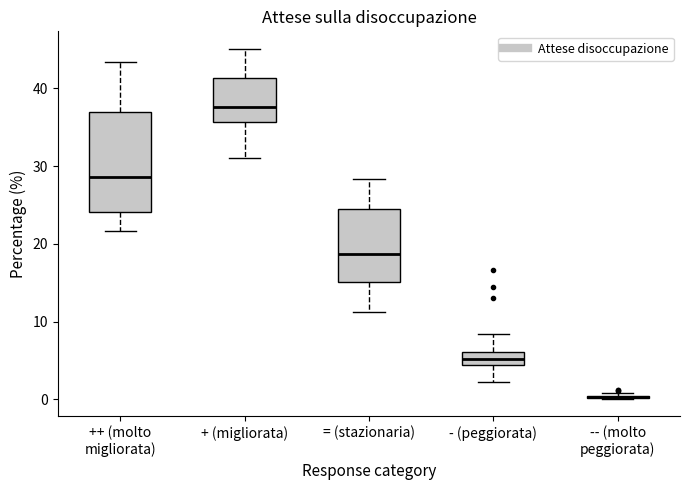

Reading left to right, transcribe this box plot: for each box, give where its median line is, the range the box spans, and where its two whiskers end, as read against the y-axis. The values are not printed on the chart, so give them approximately, as read against the axis.

++ (molto migliorata): median 29, box 24 to 37, whiskers 22 to 43
+ (migliorata): median 38, box 36 to 41, whiskers 31 to 45
= (stazionaria): median 19, box 15 to 24, whiskers 11 to 28
- (peggiorata): median 5, box 4 to 6, whiskers 2 to 8
-- (molto peggiorata): box collapsed to a line at 0, whiskers 0 to 1